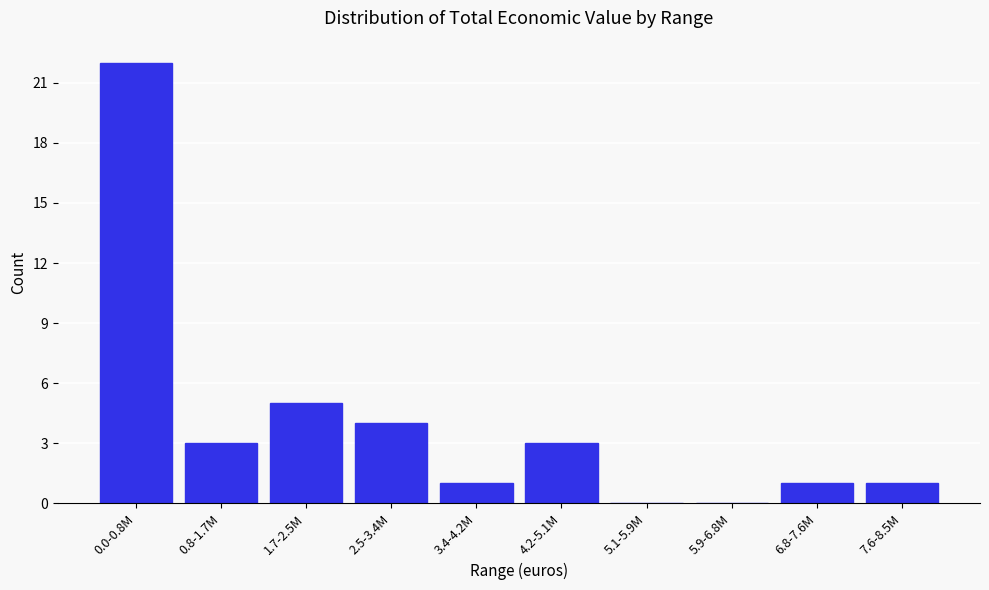

Reading left to right, extract all data points from this chart.

0.0-0.8M=22	0.8-1.7M=3	1.7-2.5M=5	2.5-3.4M=4	3.4-4.2M=1	4.2-5.1M=3	5.1-5.9M=0	5.9-6.8M=0	6.8-7.6M=1	7.6-8.5M=1